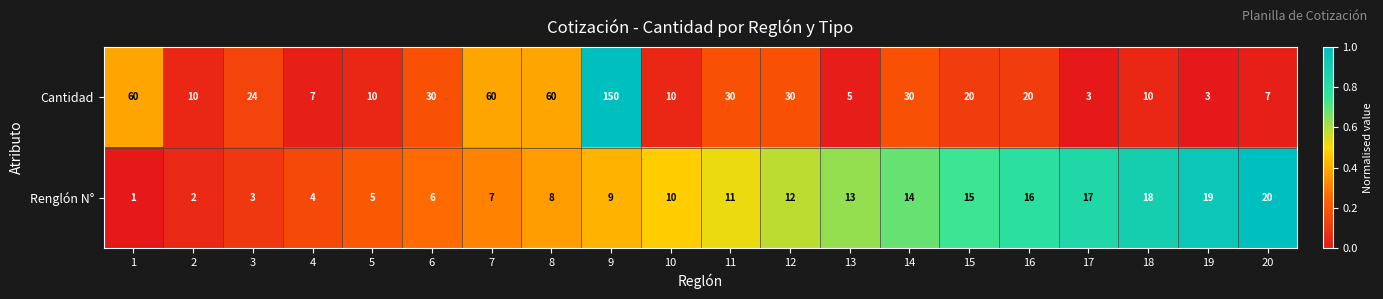

What is the difference between the highest and lowest values at 9?

141